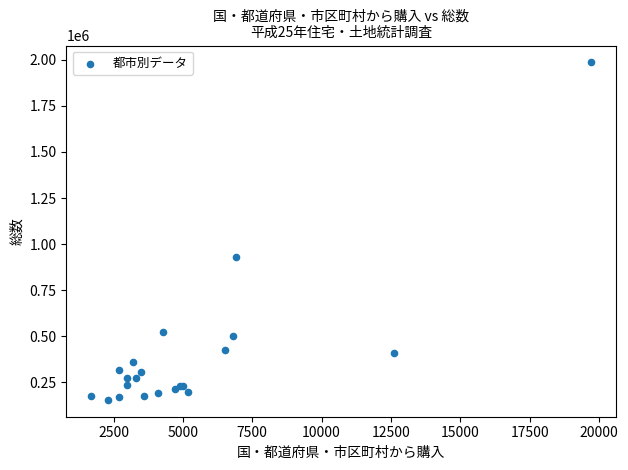

What Y value in the scatter plot is closest to 1070350?

928300